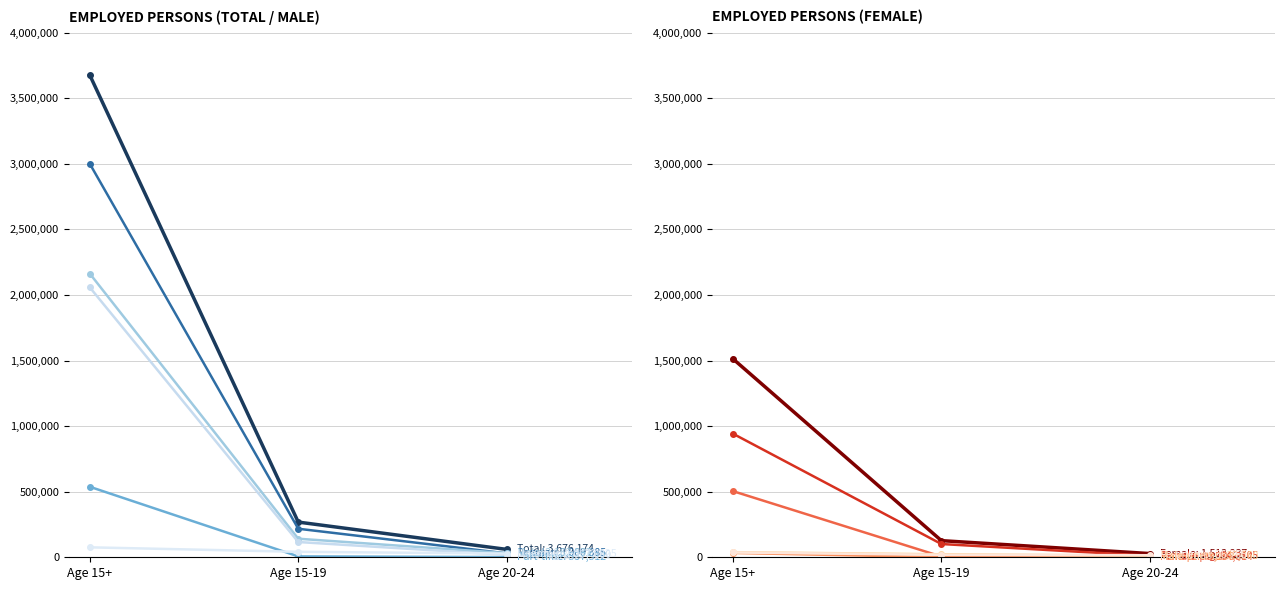

How many lines are shown in the chart?

6